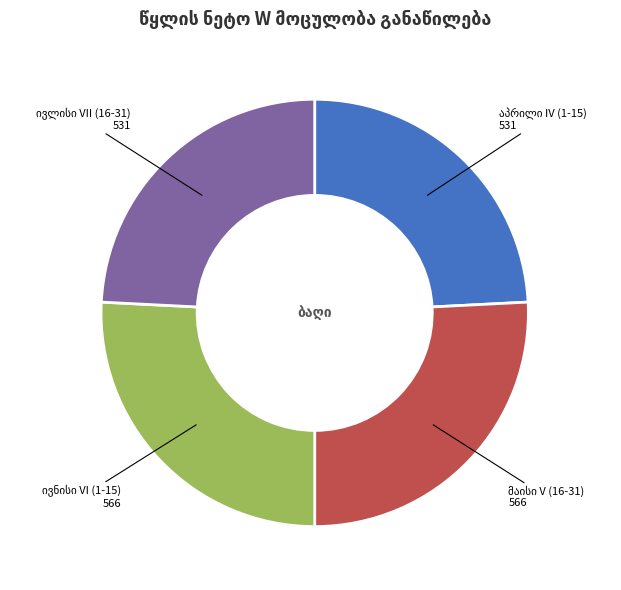

Is there any slice that represents more than half of the pie?

No